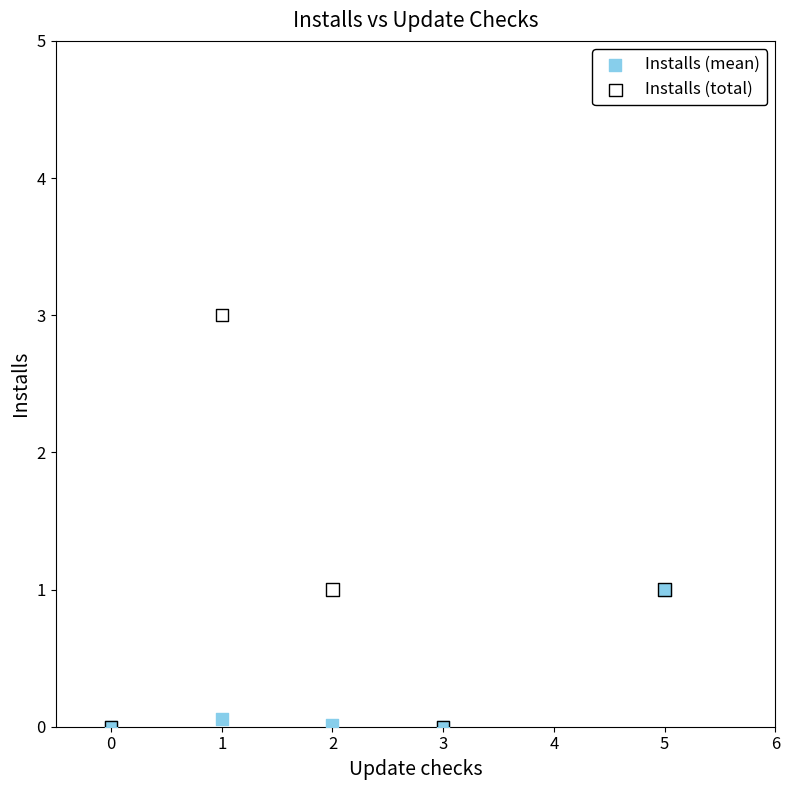

What are all the series names shown in the legend?

Installs (mean), Installs (total)